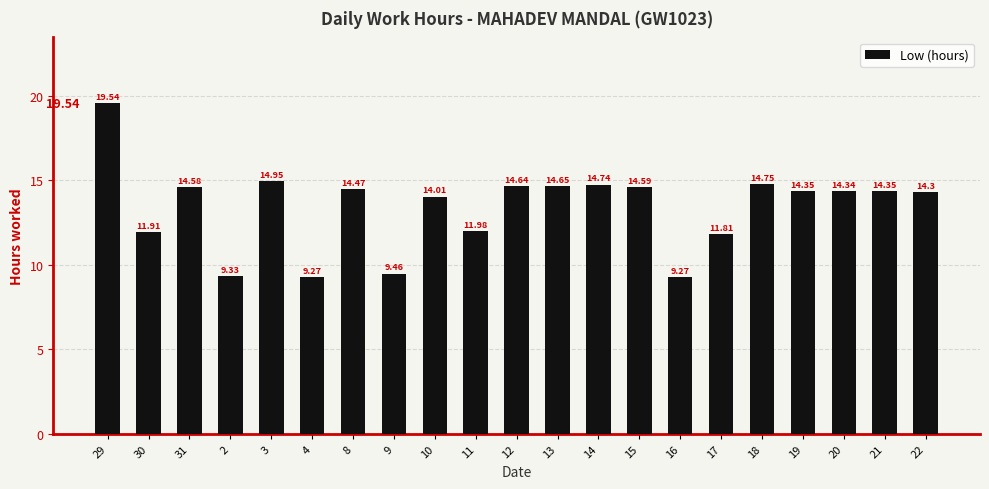

What is the change in value from 30 to 13?

+2.7